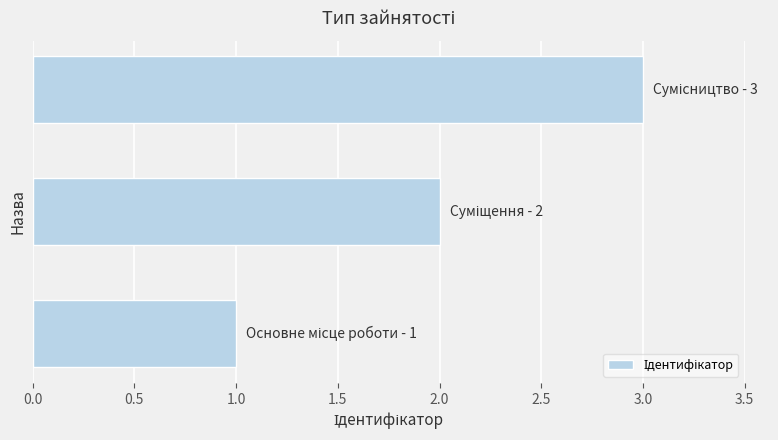

How many values are between 1 and 3?

3